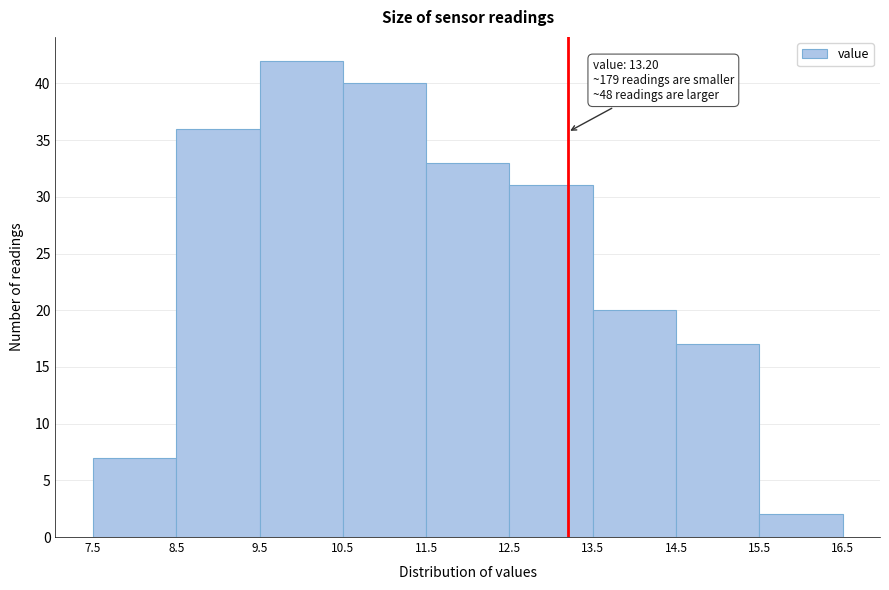

Over which range of the x-axis is the bar tallest?

9.5 to 10.5